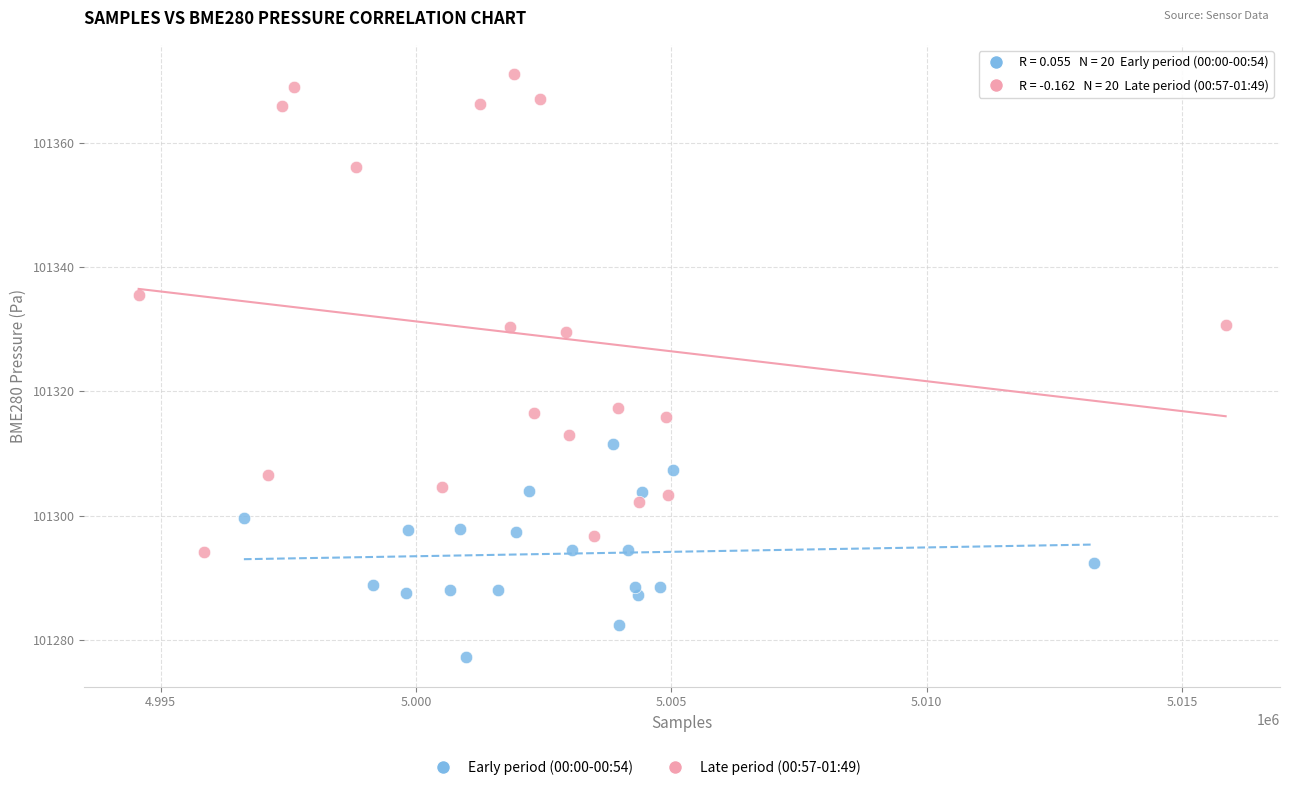

Which series has the widest spread of Y values?

Late period (00:57-01:49)